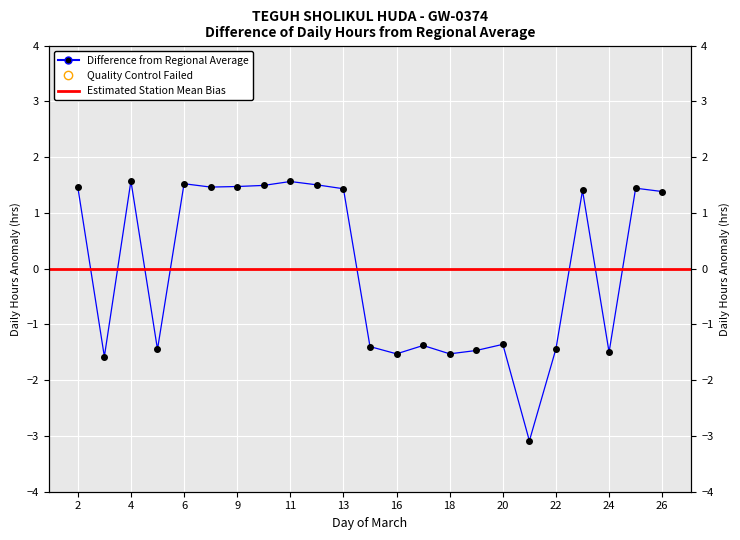

True or false: there are more than 2 points higher than both neighbors.

True